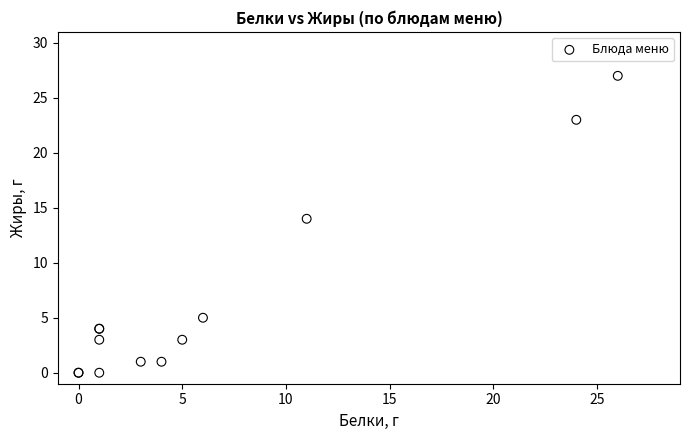

What Y value in the scatter plot is closest to 13?

14